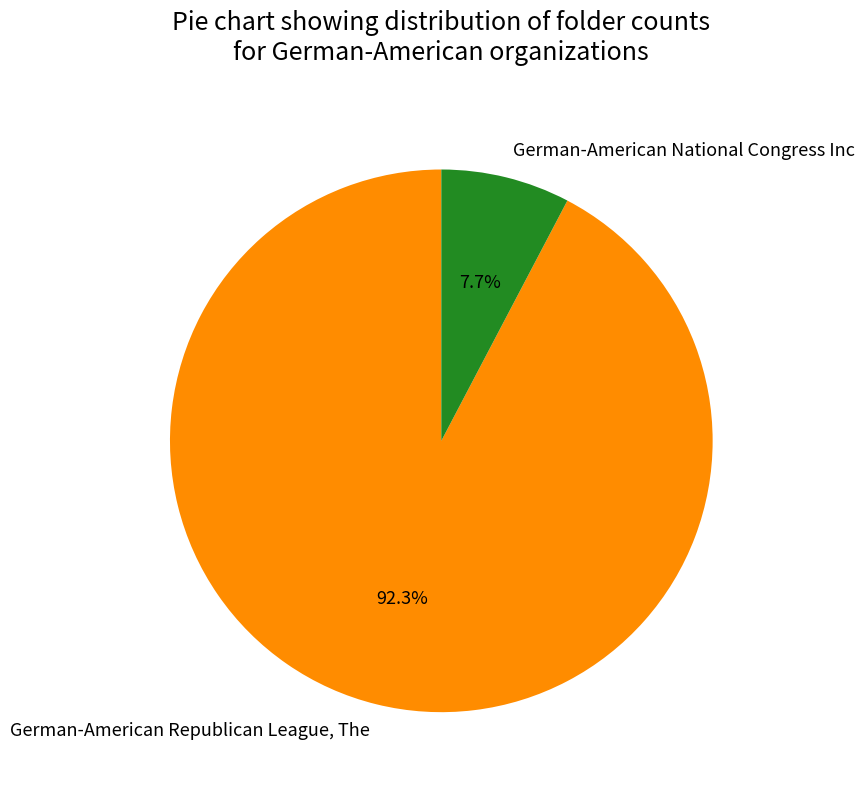

Combined, do German-American Republican League, The and German-American National Congress Inc account for over 50%?

Yes